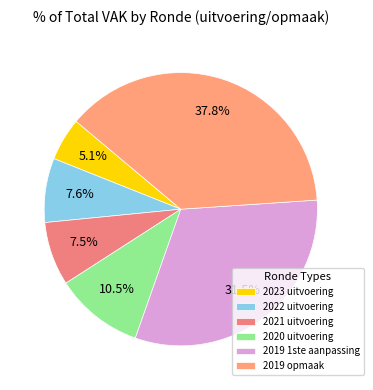

Which category has the biggest portion of the pie?

2019 opmaak